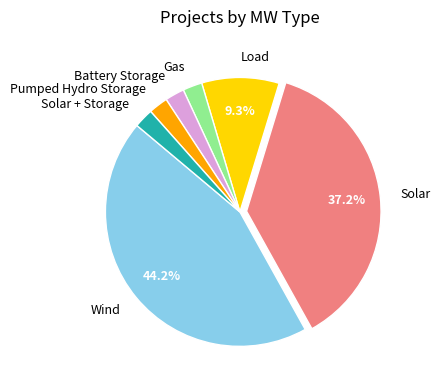

Between Gas and Wind, which is larger?

Wind